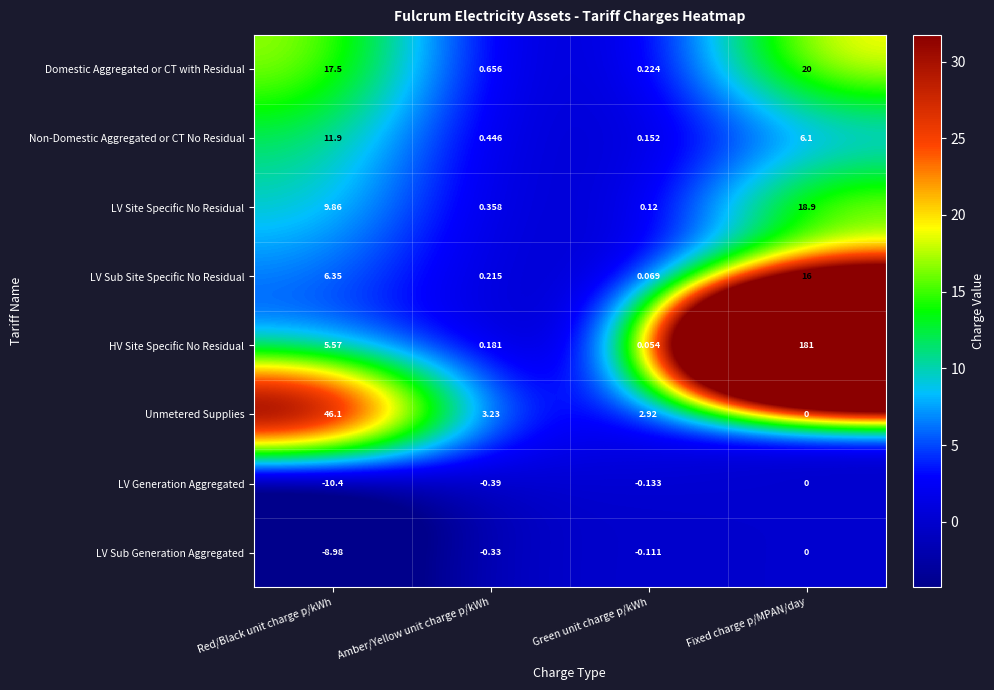

Which category has the lowest value in the LV Generation Aggregated series?

Red/Black unit charge p/kWh